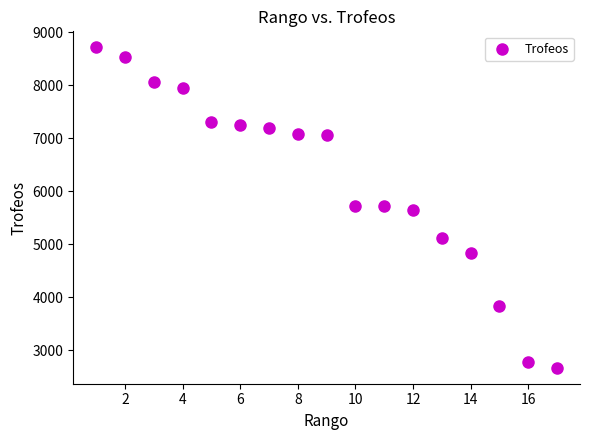

What is the range of X values (max minus min)?

16